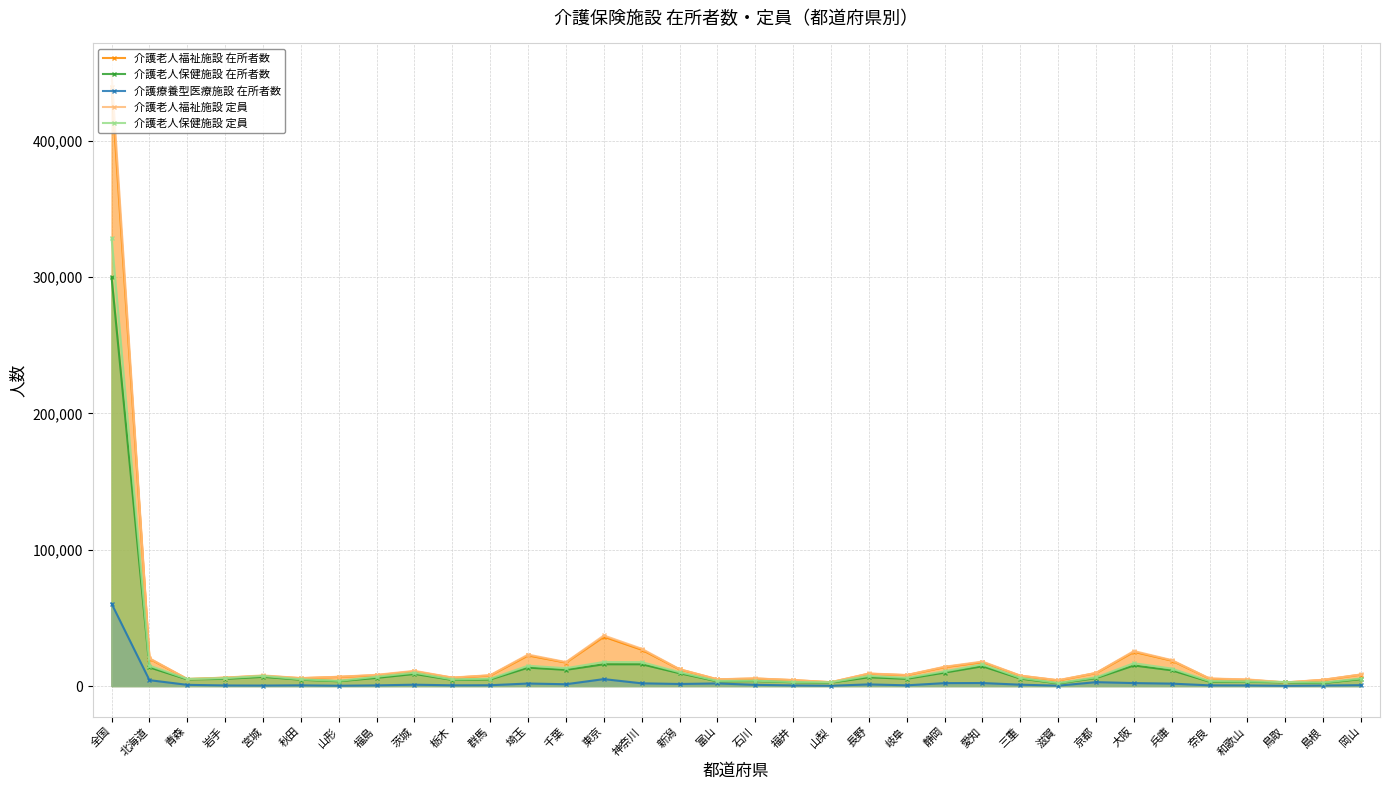

What are all the series names shown in the legend?

介護老人福祉施設 在所者数, 介護老人保健施設 在所者数, 介護療養型医療施設 在所者数, 介護老人福祉施設 定員, 介護老人保健施設 定員